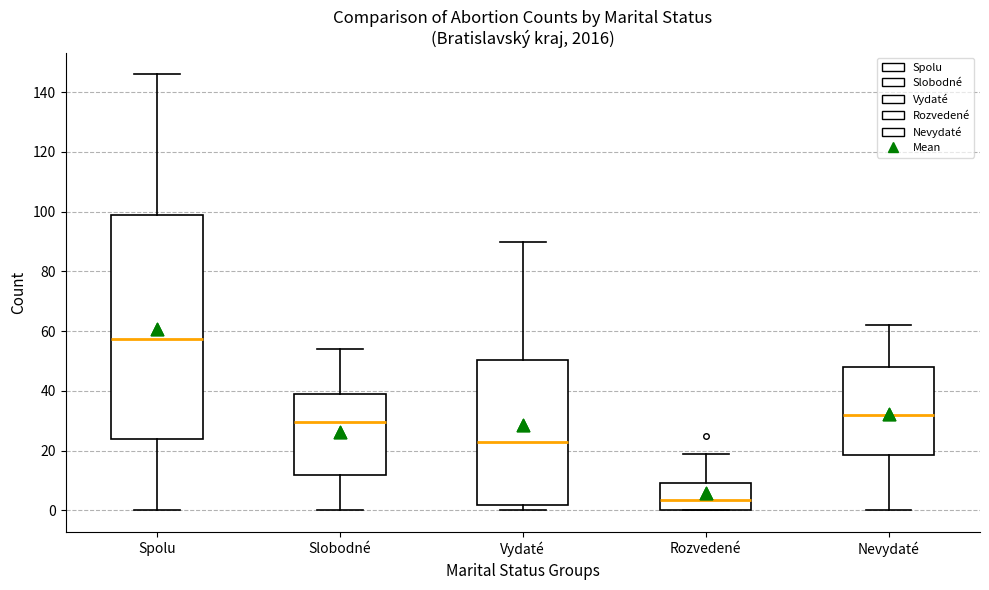

Which box's median line is the highest?

Spolu